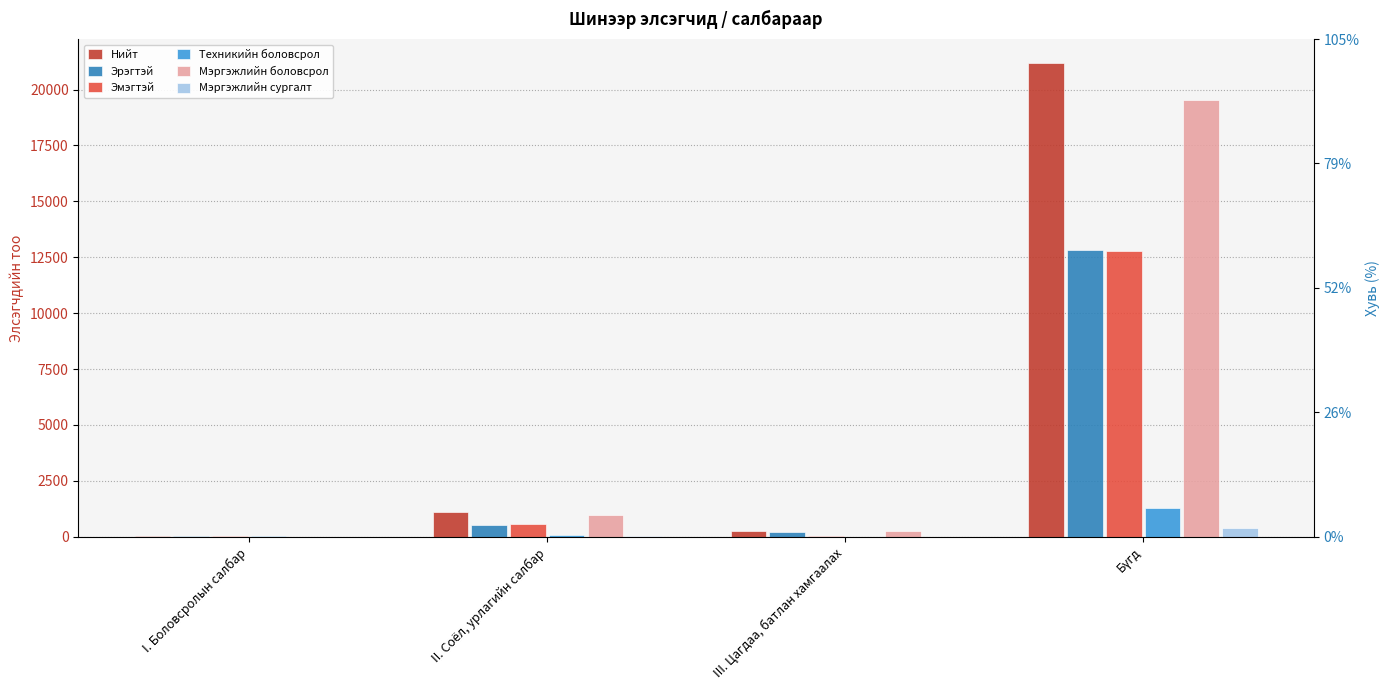

What is the value of the Мэргэжлийн сургалт bar at the 2nd from the left?

15